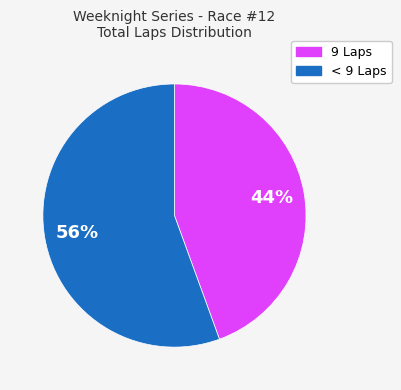

What percentage is the 9 Laps slice, to the nearest percent?

44%